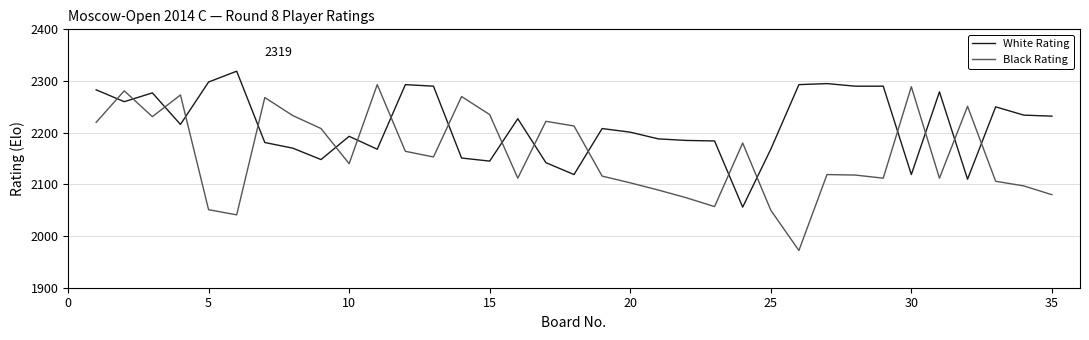

What is the difference between the maximum and minimum values in the Black Rating series?

321